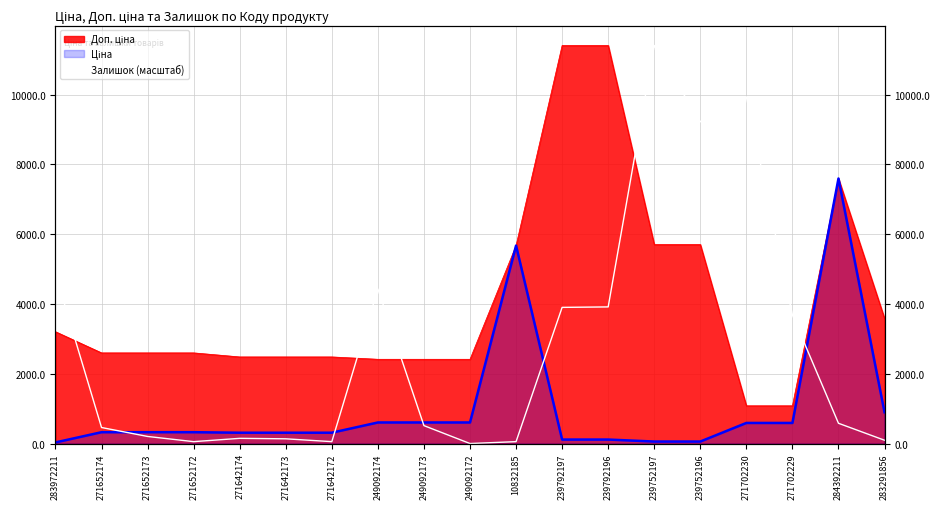

The value at 239792197 is 3902.4. True or false?

True